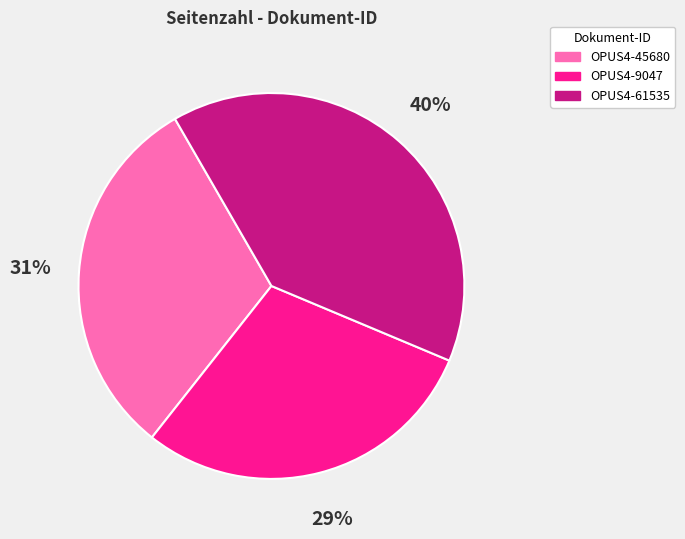

Is there a majority slice in this chart?

No